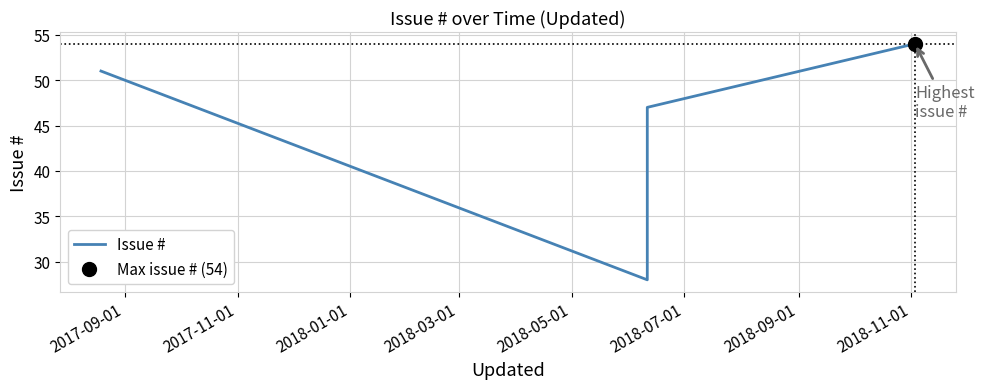

Reading left to right, extract all data points from this chart.

51	28	47	54